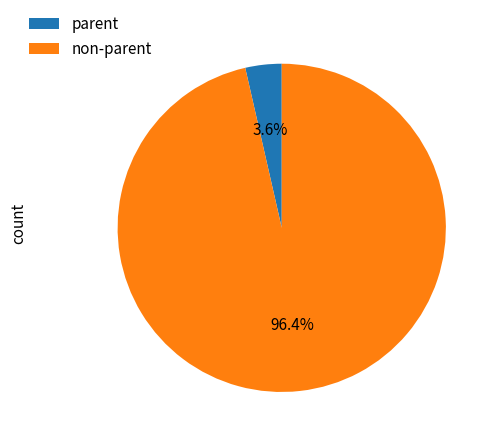

Is there any slice that represents more than half of the pie?

Yes